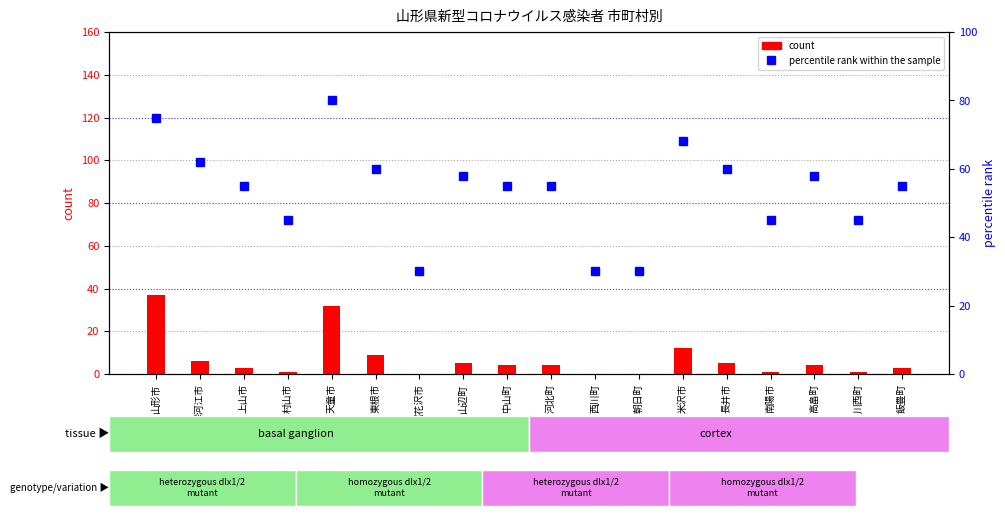

At how many categories does at least one series exceed 58?

6